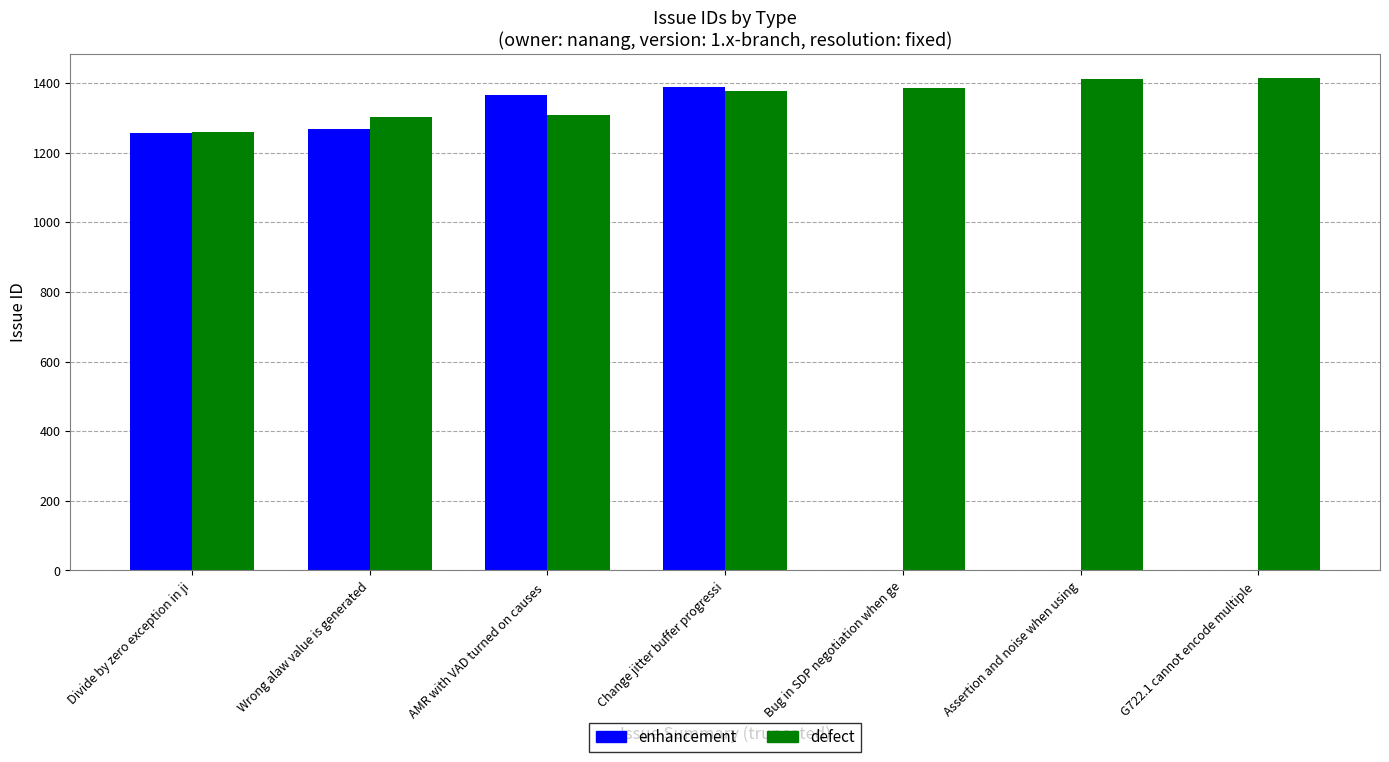

How many data points in enhancement are above 1257?

3